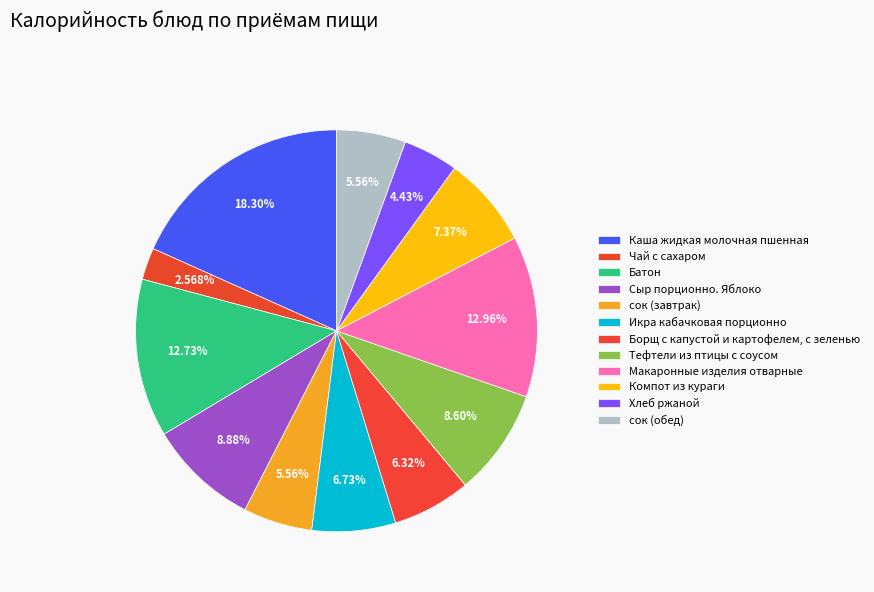

Count the number of slices in the pie.

12